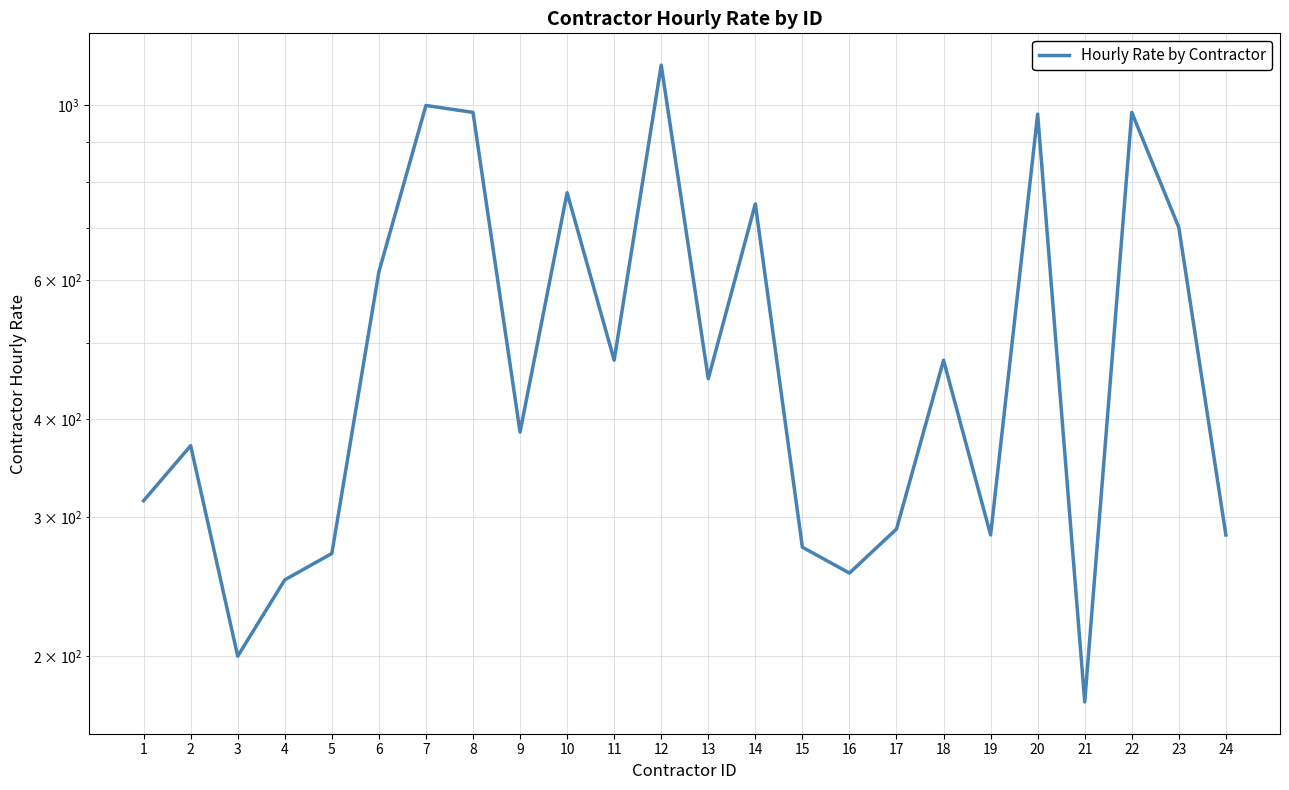

Reading right to left, extract all data points from this chart.

24=285	23=700	22=980	21=175	20=975	19=285	18=475	17=290	16=255	15=275	14=750	13=450	12=1125	11=475	10=775	9=385	8=980	7=1000	6=615	5=270	4=250	3=200	2=370	1=315